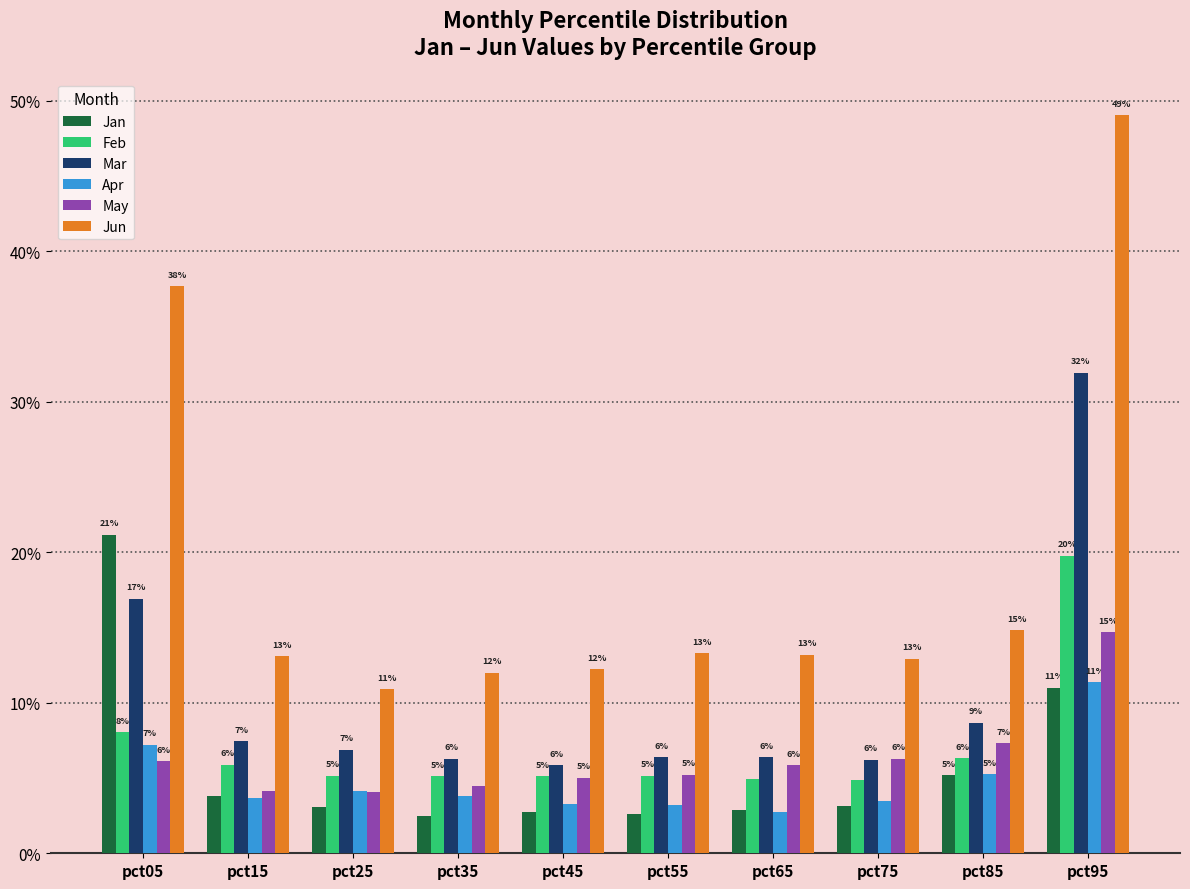

Does the chart contain stacked bars?

No